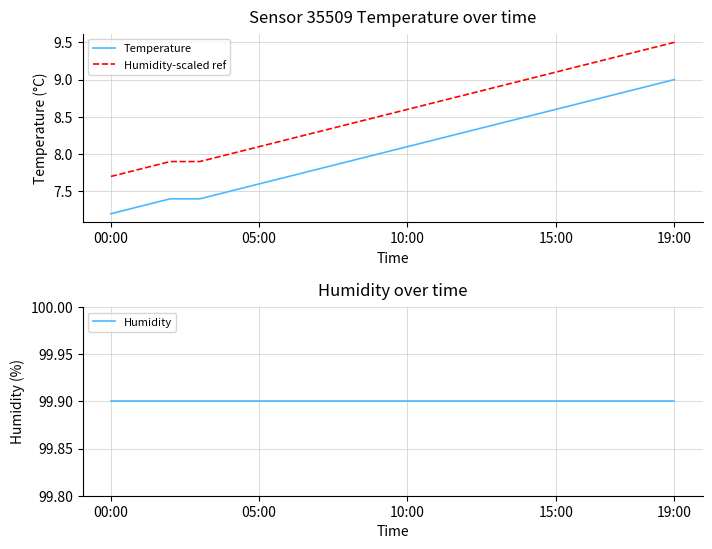

True or false: Humidity-scaled ref and Temperature intersect in this chart.

False